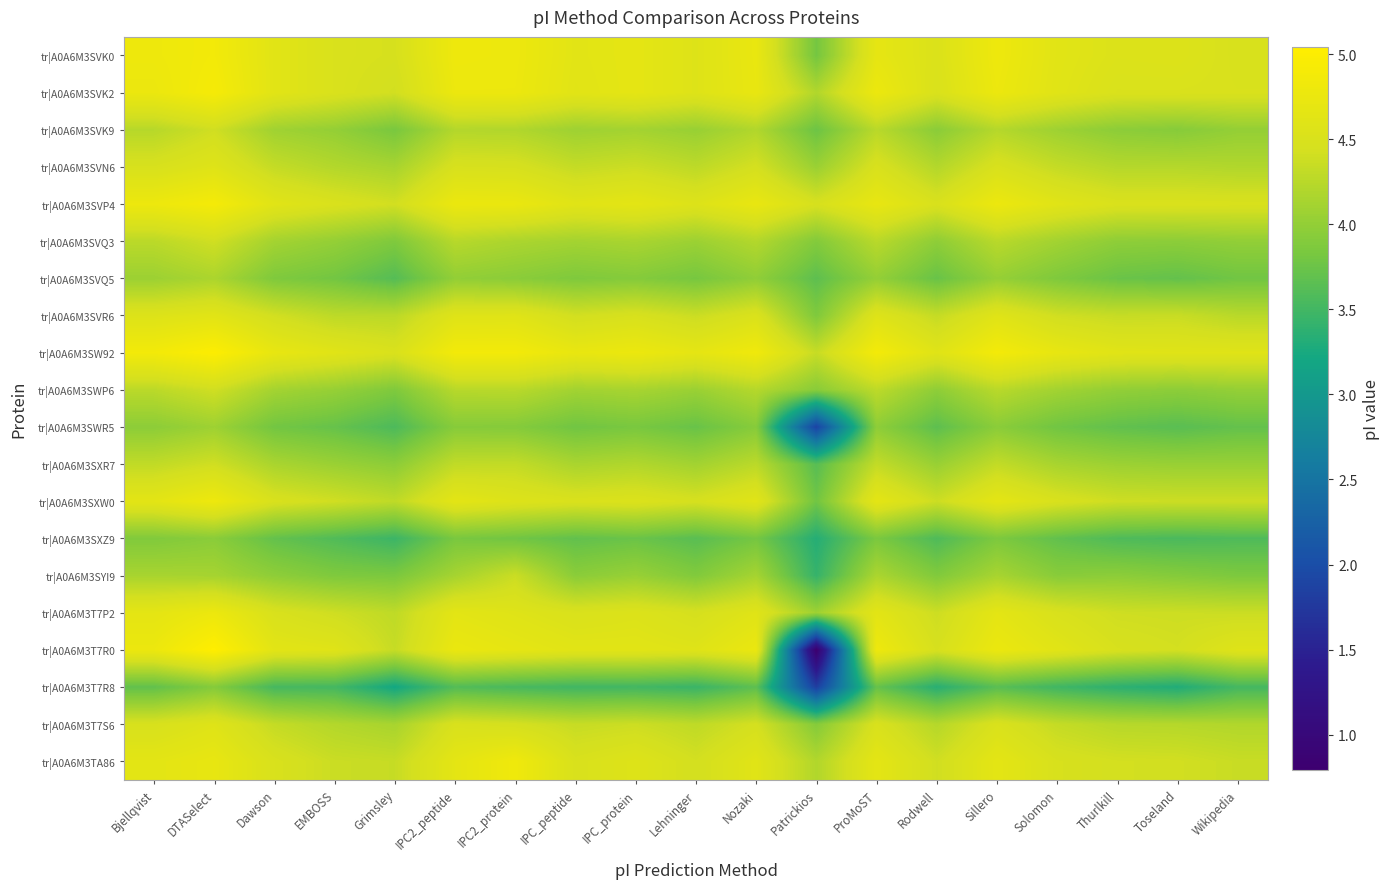

How many data points does each series have?

19